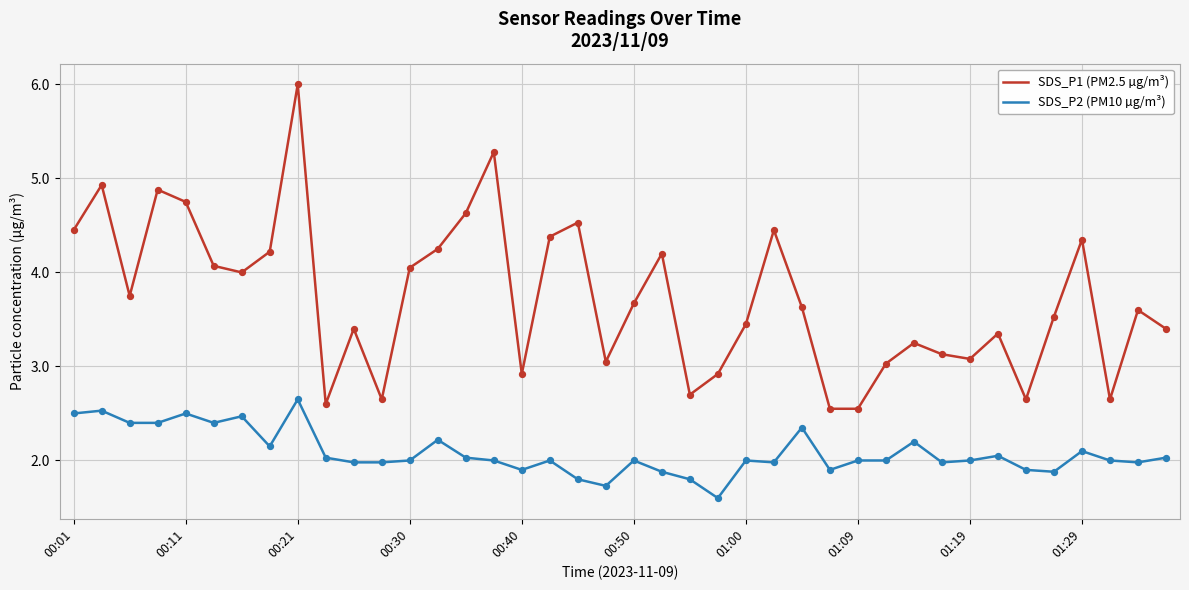

Which series has the widest spread of values?

SDS_P1 (PM2.5 µg/m³)